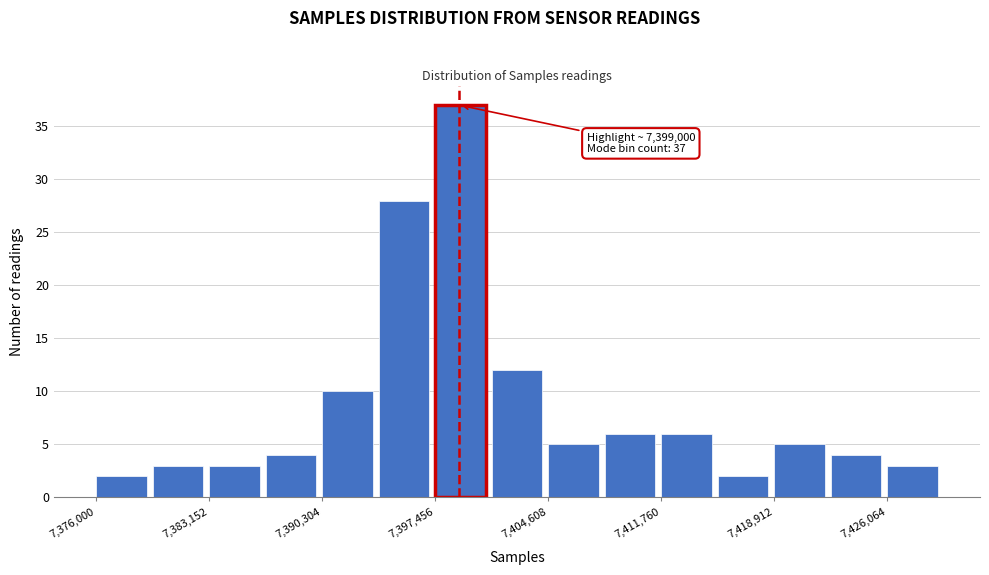

Read against the x-axis, roughly where is the centre of the tallest bar?

7399000